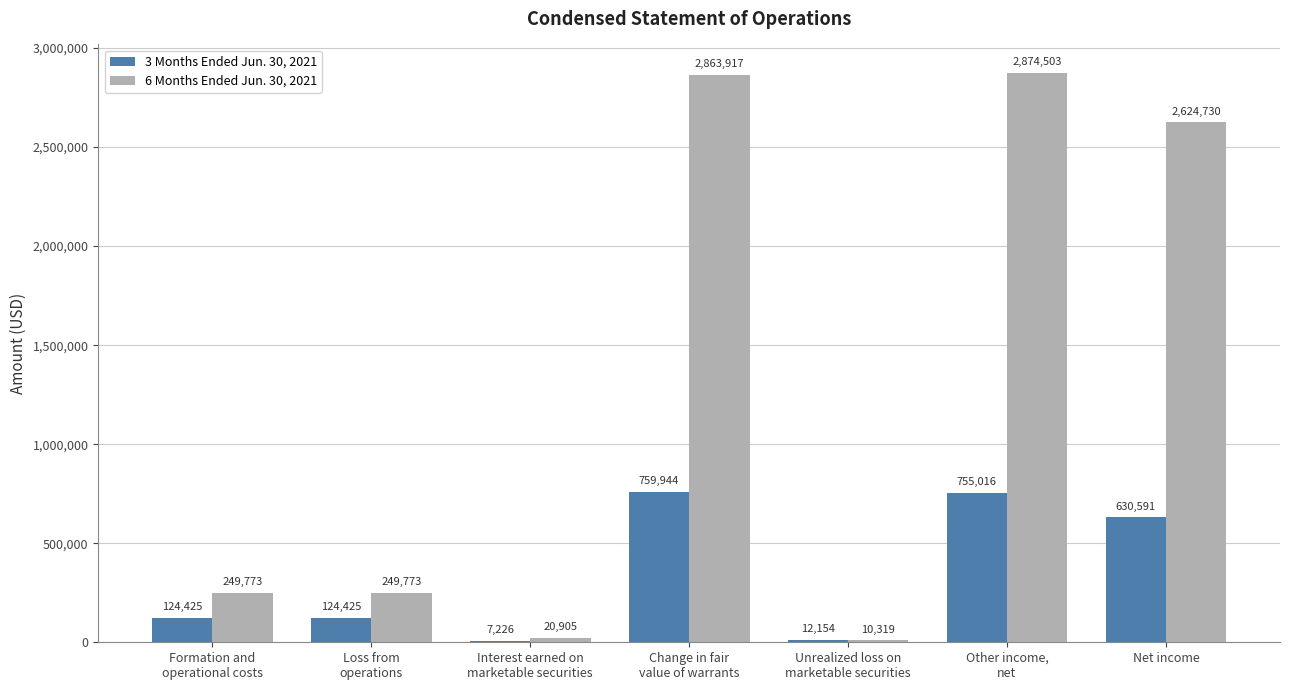

At which label is 3 Months Ended Jun. 30, 2021 closest to 383585?

Net income